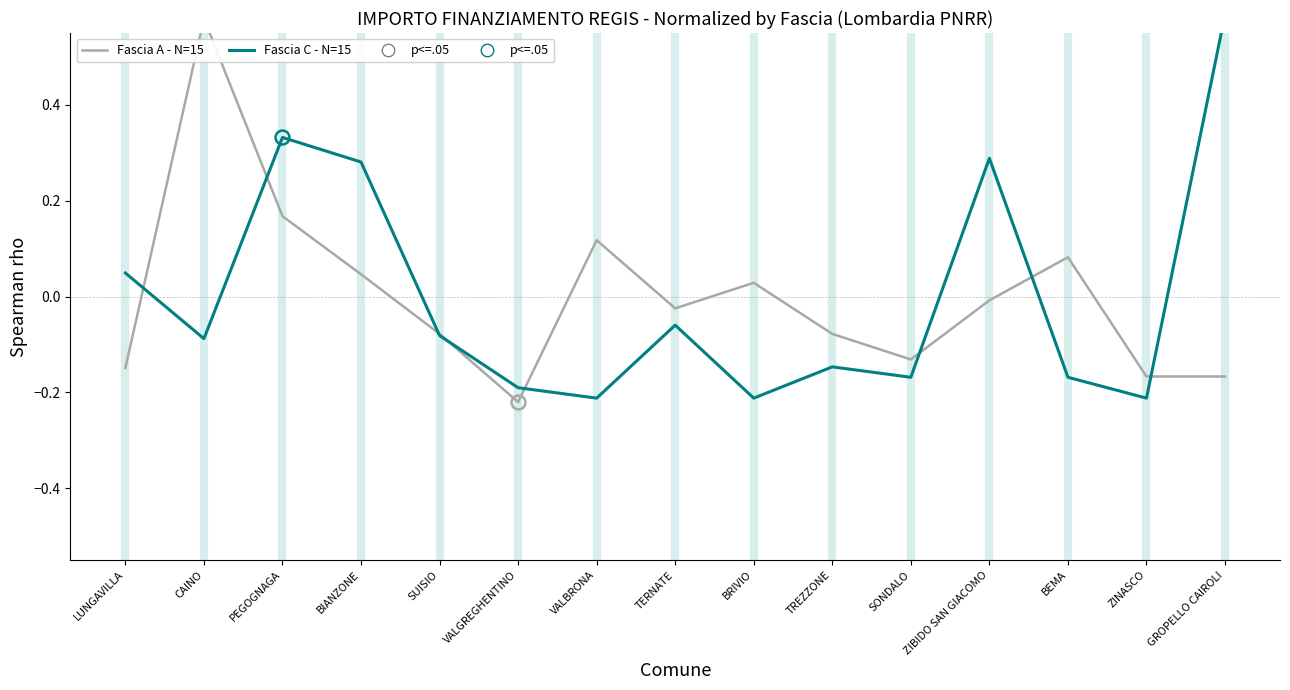

How many lines are shown in the chart?

2